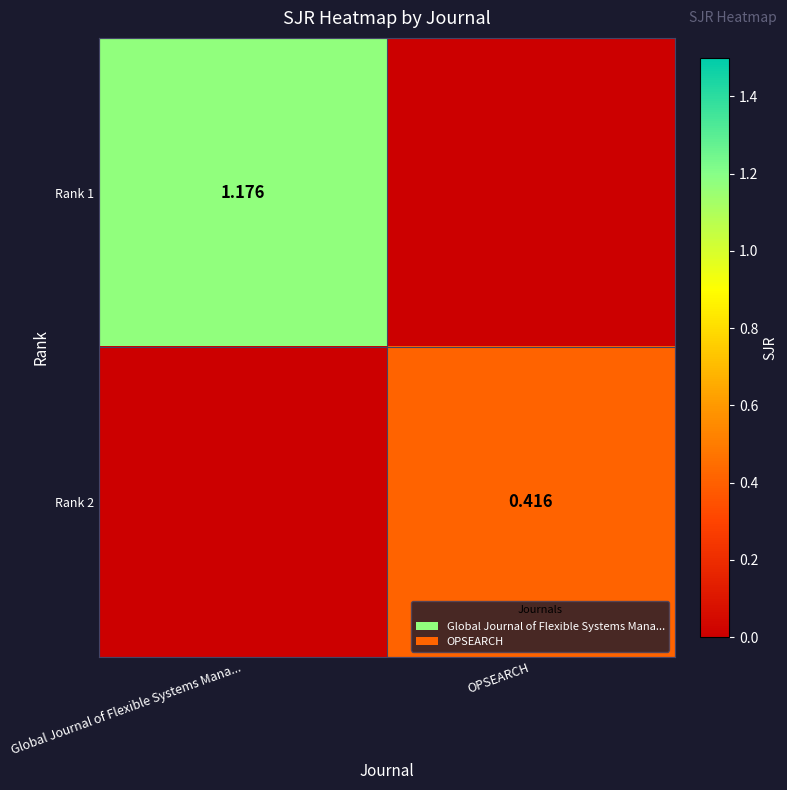

Rank the series by their maximum value, from lowest to highest.

Rank 2, Rank 1